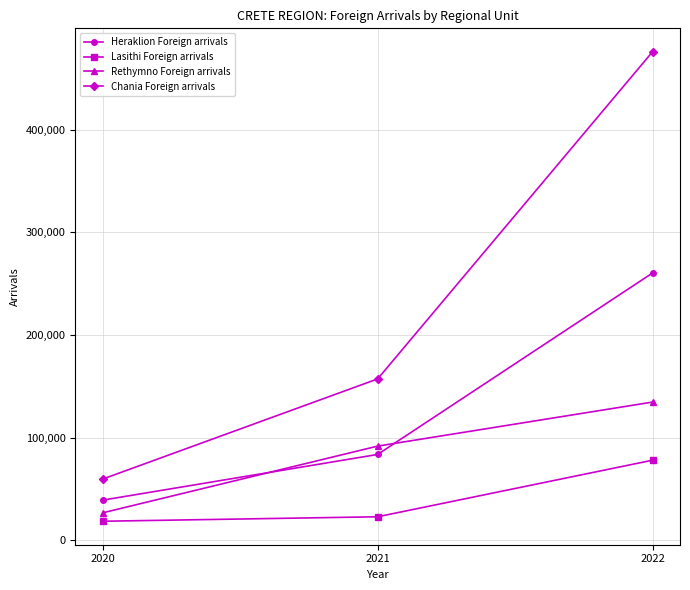

Reading left to right, extract all data points from this chart.

Heraklion Foreign arrivals: 2020=39270	2021=83764	2022=260447
Lasithi Foreign arrivals: 2020=18708	2021=23066	2022=78146
Rethymno Foreign arrivals: 2020=26919	2021=91867	2022=134755
Chania Foreign arrivals: 2020=59812	2021=157296	2022=475852